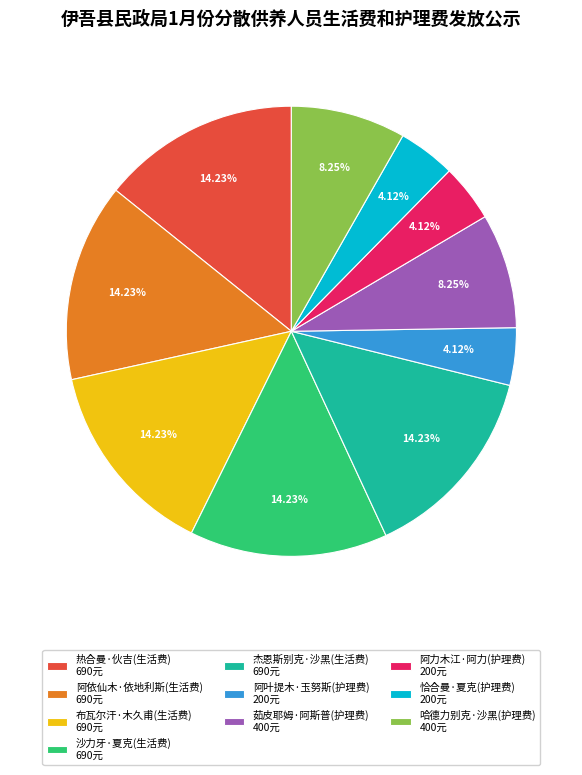

Count the number of slices in the pie.

10